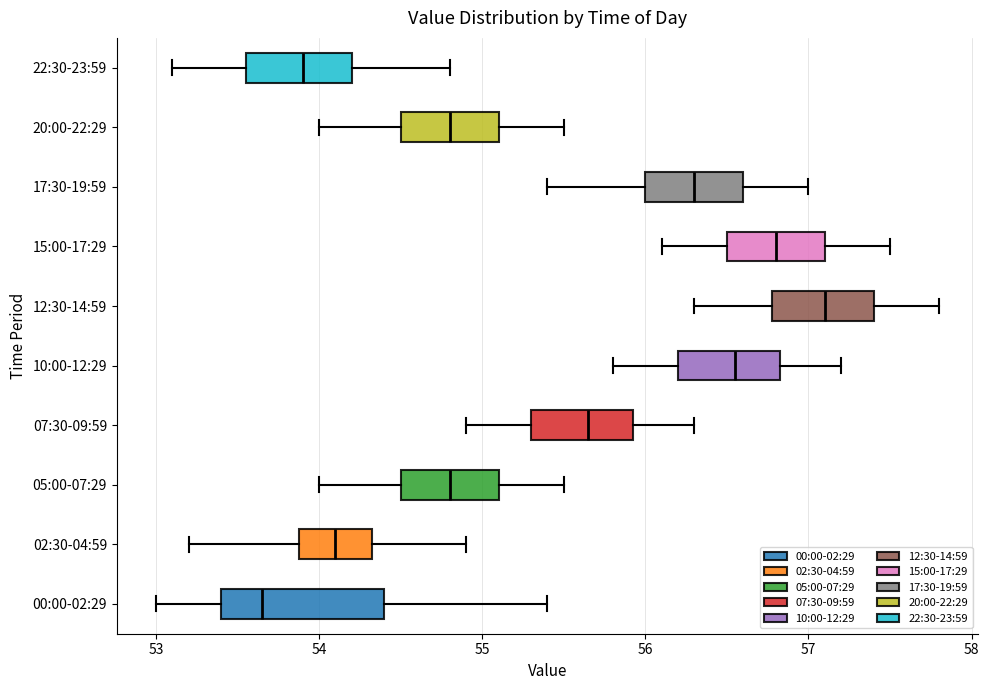

Which box is the widest, from its left edge to its right edge?

00:00-02:29